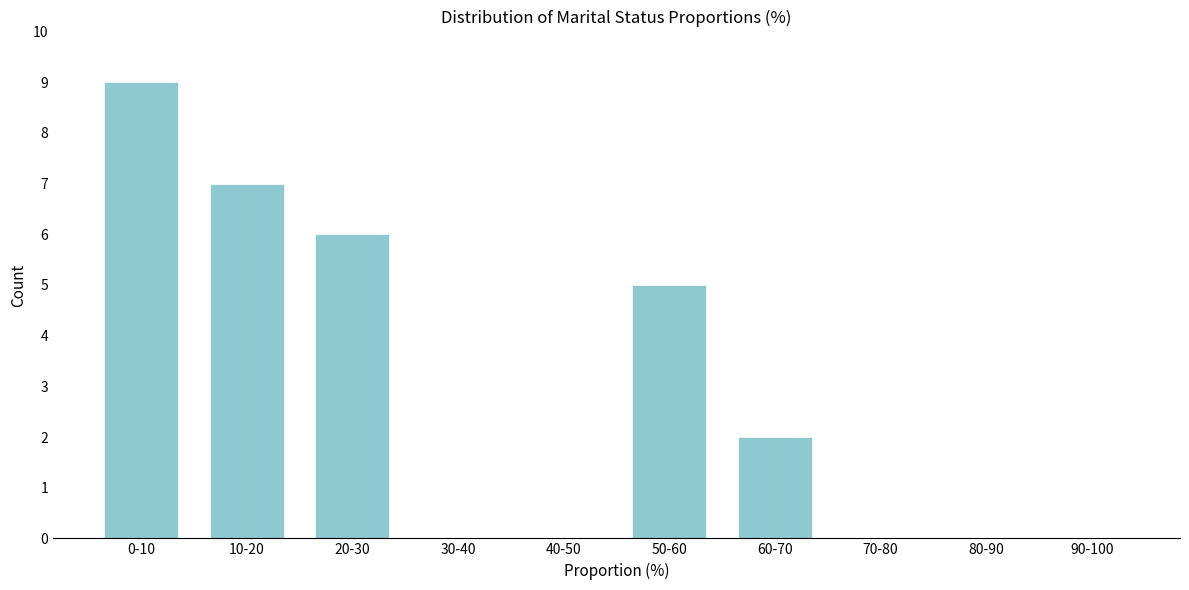

Reading left to right, what are all the values shown in this chart?

0-10=9	10-20=7	20-30=6	30-40=0	40-50=0	50-60=5	60-70=2	70-80=0	80-90=0	90-100=0